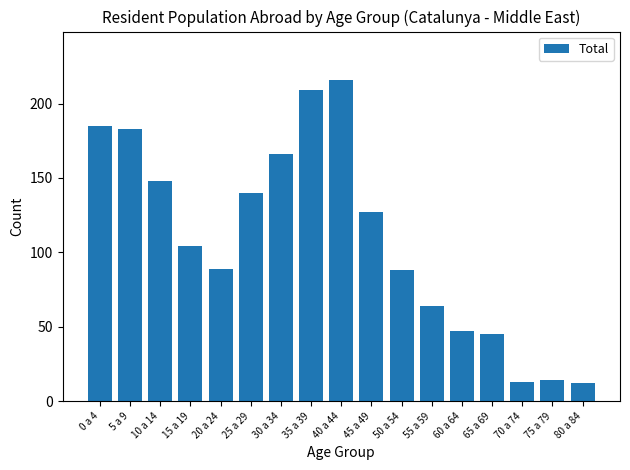

How many data points does each series have?

17